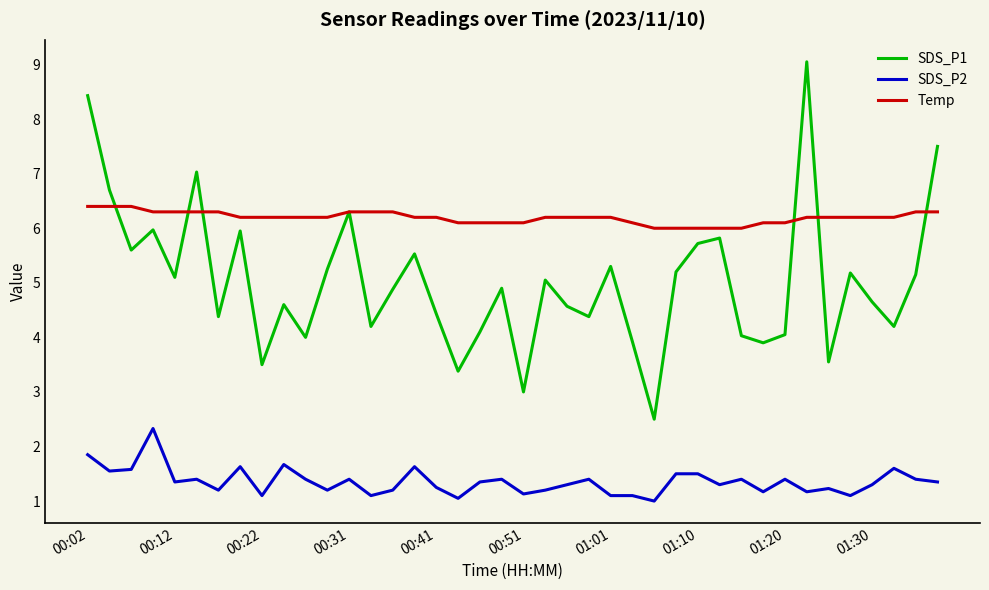

True or false: SDS_P2 and SDS_P1 intersect in this chart.

False